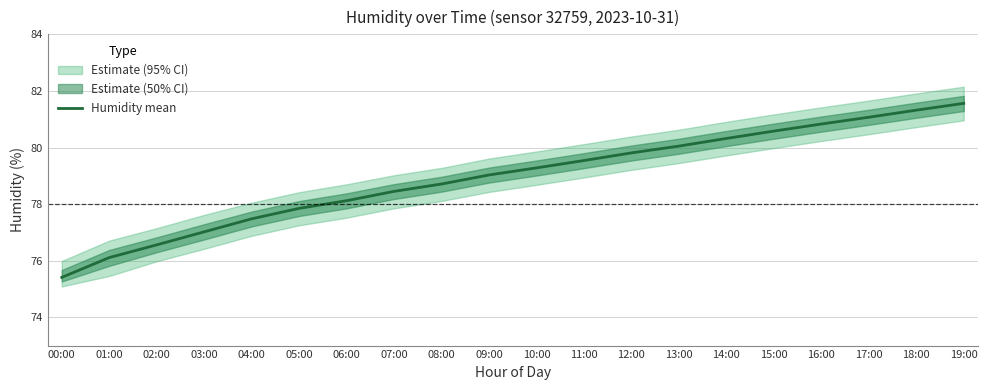

The chart shows a value of 81.6 at 19:00. True or false?

True